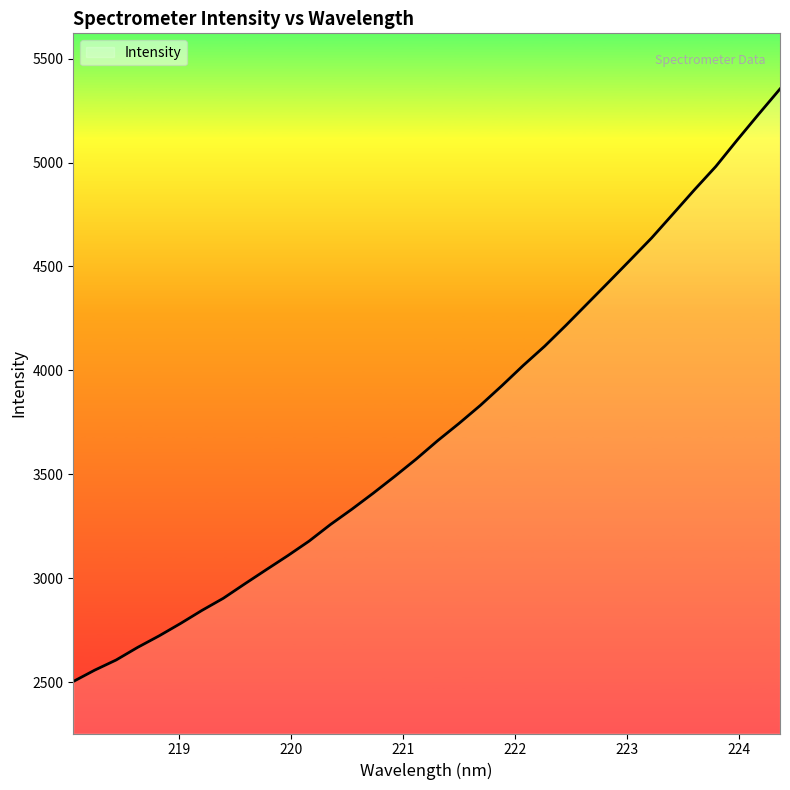

What is the difference between the maximum and minimum values?

2851.9